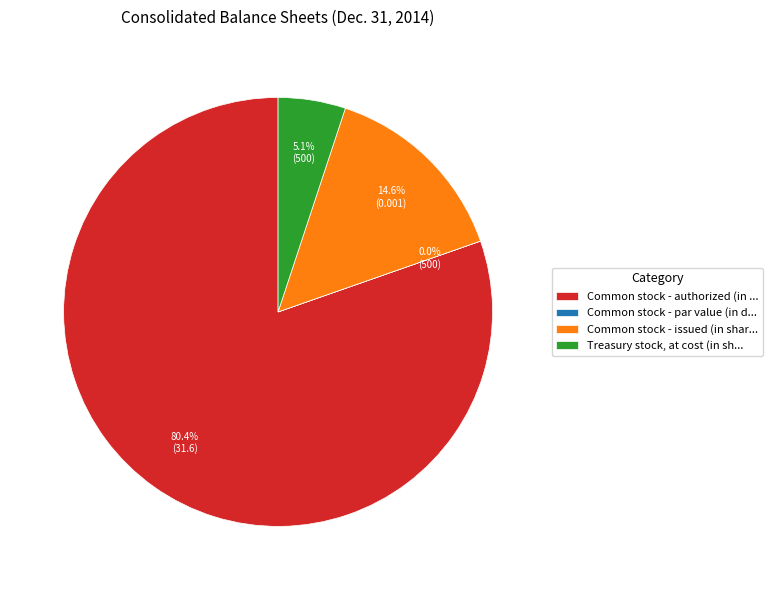

Which slice is the largest?

Common stock - authorized (in ...